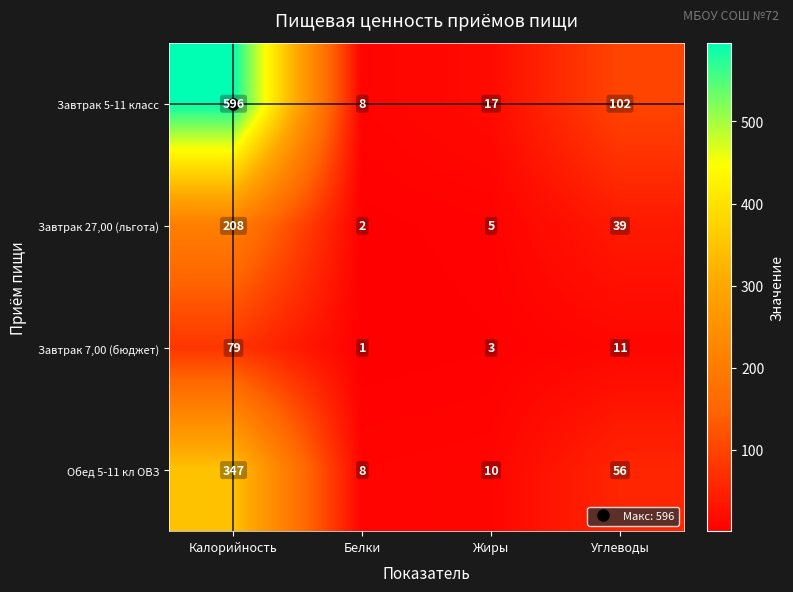

What is the total value across all series at Углеводы?

208